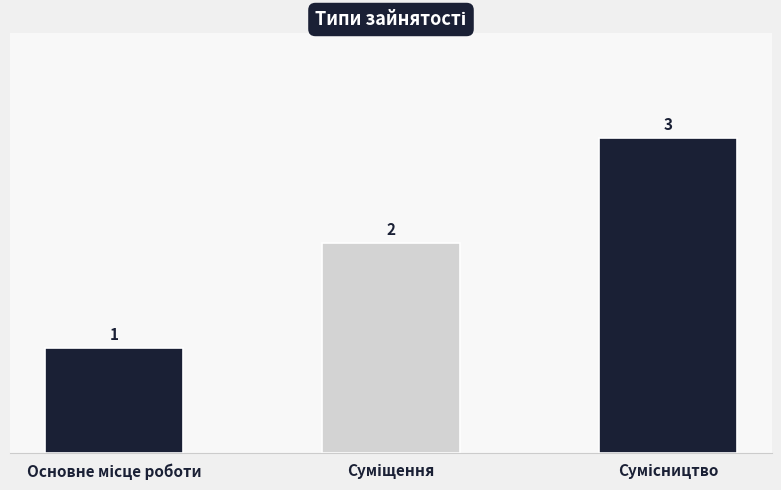

Count the values in the range 1 to 3.

3